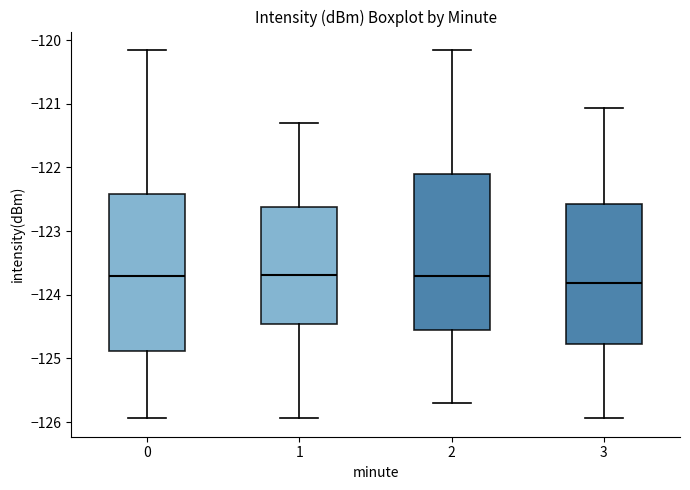

Reading left to right, read every box against the y-axis: the position of its median line, the range the box covers, and the ends of its whiskers. The values are not printed on the chart, so give them approximately, as read against the axis.

0: median -123.7, box -124.9 to -122.4, whiskers -125.9 to -120.2
1: median -123.7, box -124.5 to -122.6, whiskers -125.9 to -121.3
2: median -123.7, box -124.6 to -122.1, whiskers -125.7 to -120.2
3: median -123.8, box -124.8 to -122.6, whiskers -125.9 to -121.1